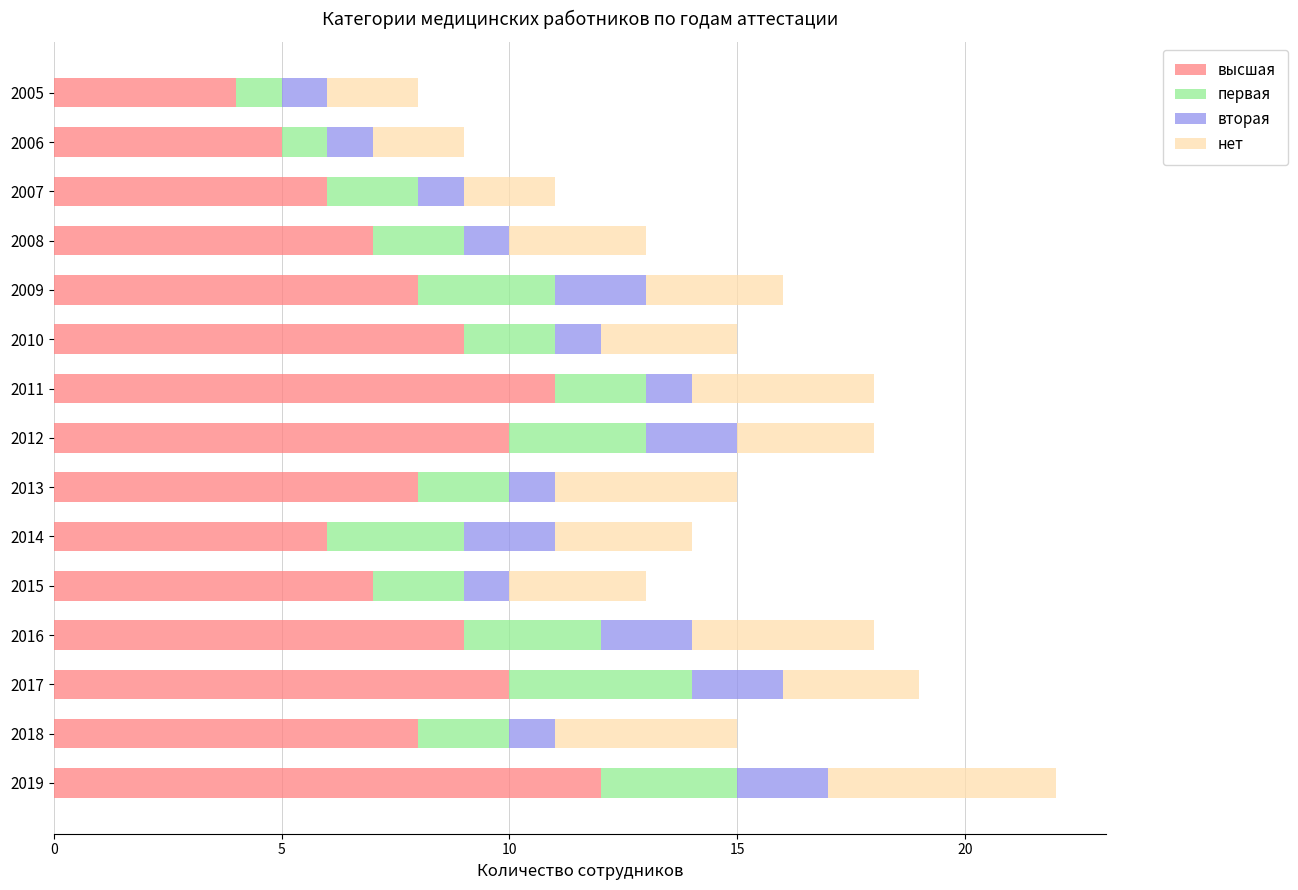

Read the высшая value at 2019.

12